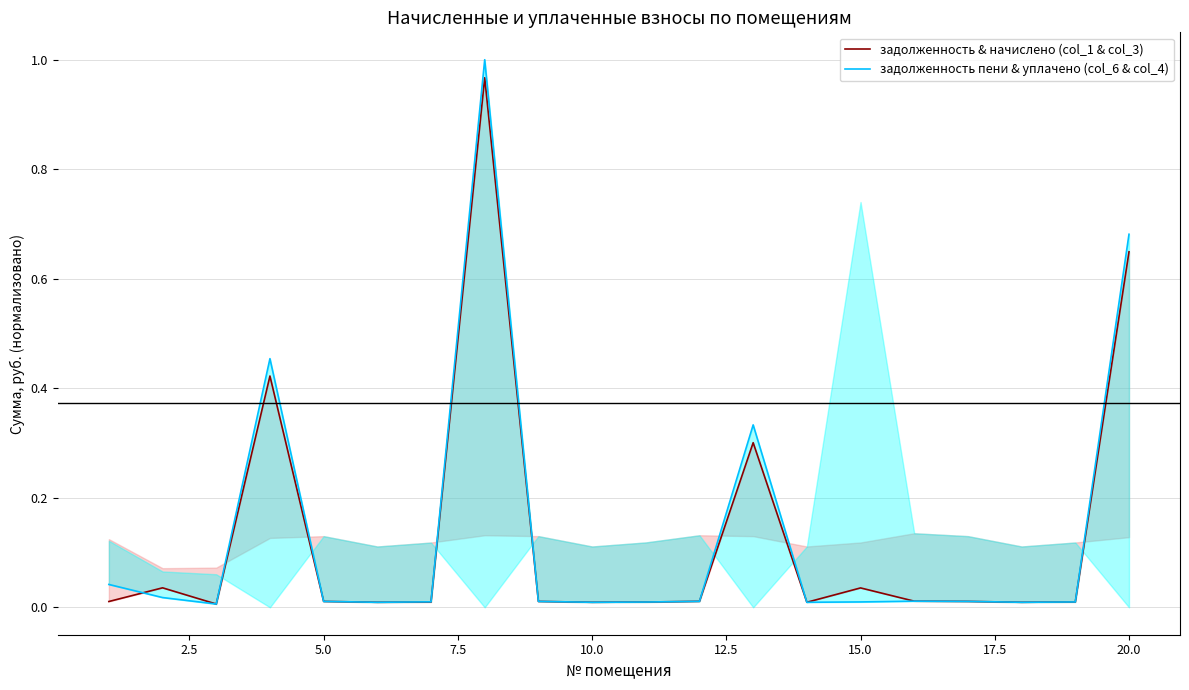

At which category does the chart reach its minimum across all series?

5.0